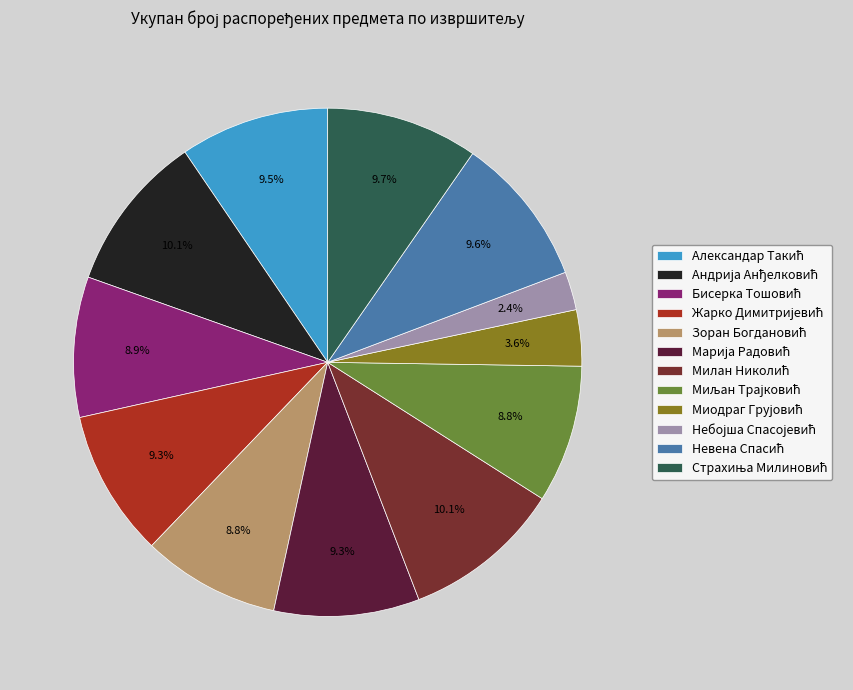

True or false: Милан Николић accounts for 2% of the total.

False